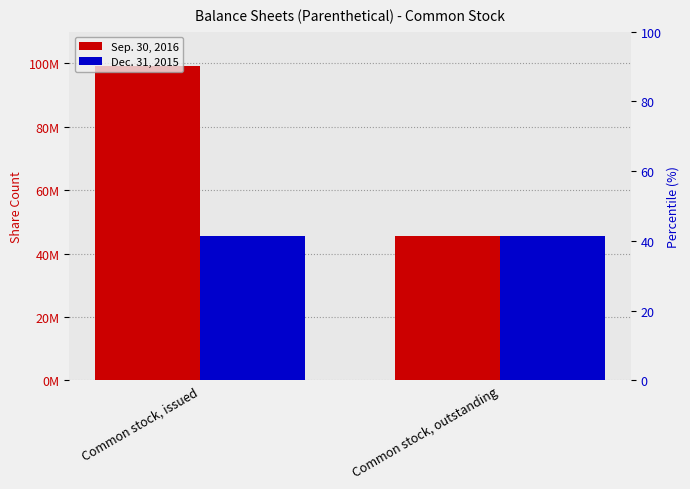

True or false: Dec. 31, 2015 has a value of 45638090 at Common stock, issued.

True